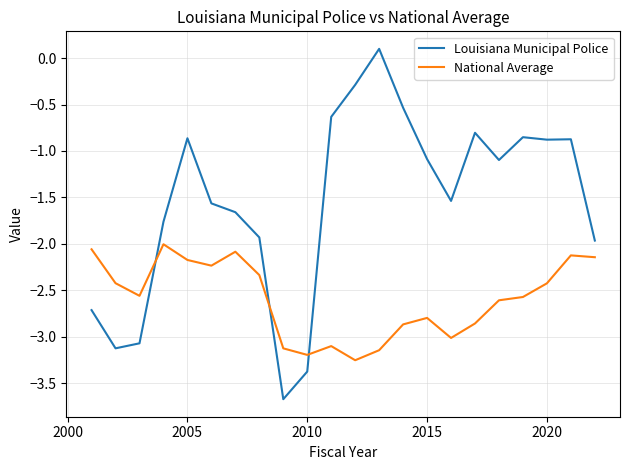

What is the lowest value of the Louisiana Municipal Police series?

-3.7